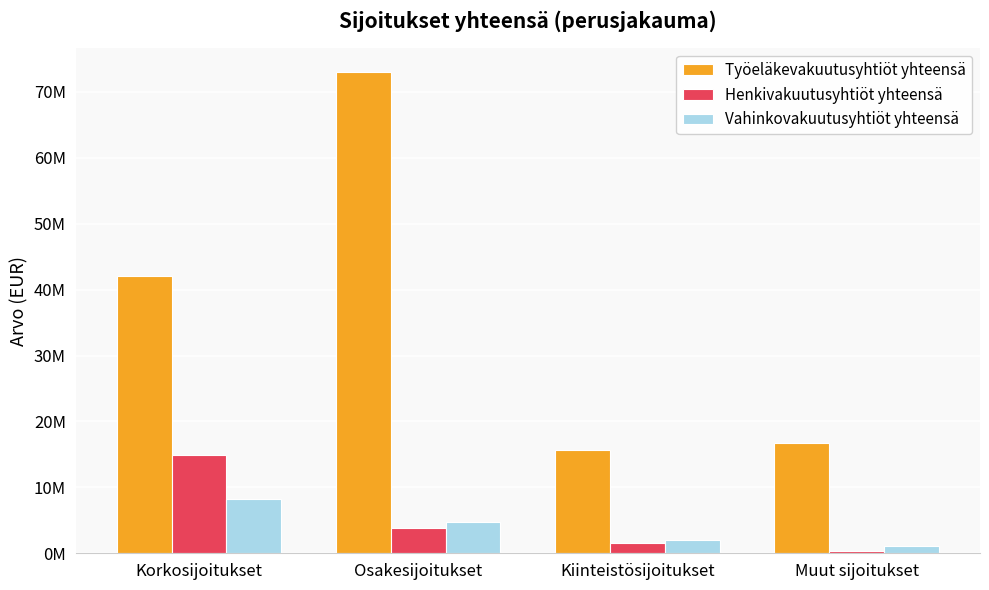

Which category has the lowest value across all series?

Muut sijoitukset